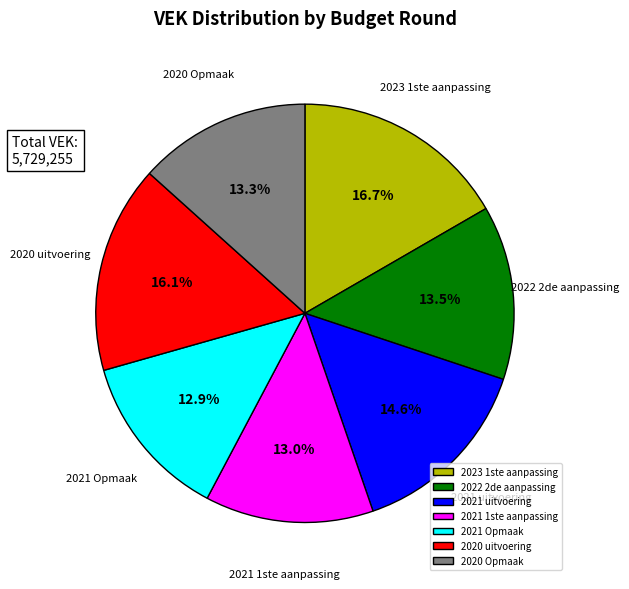

Between 2021 Opmaak and 2020 uitvoering, which is larger?

2020 uitvoering